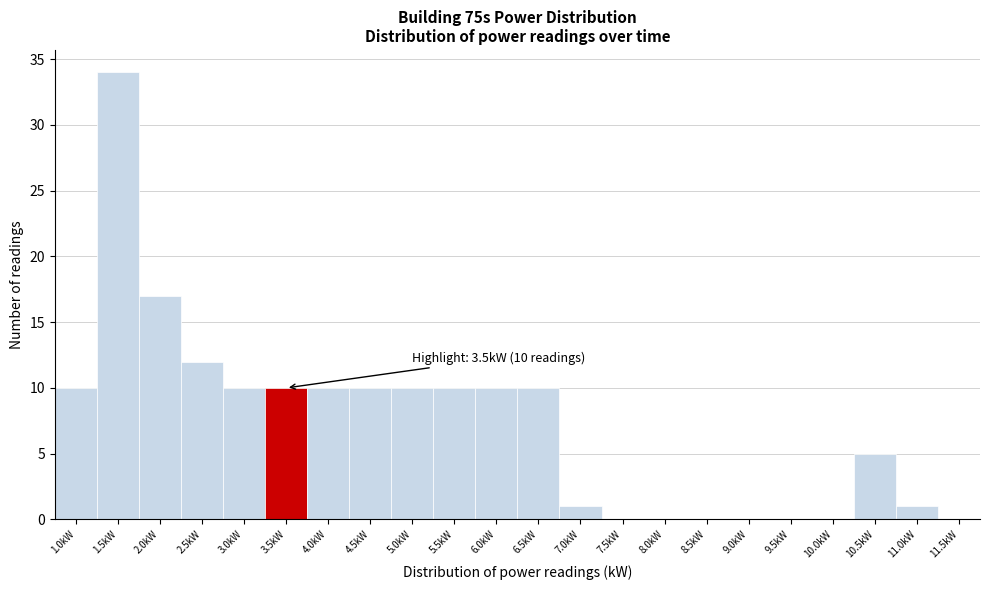

Reading left to right, what are all the values shown in this chart?

1.0kW=10	1.5kW=34	2.0kW=17	2.5kW=12	3.0kW=10	3.5kW=10	4.0kW=10	4.5kW=10	5.0kW=10	5.5kW=10	6.0kW=10	6.5kW=10	7.0kW=1	7.5kW=0	8.0kW=0	8.5kW=0	9.0kW=0	9.5kW=0	10.0kW=0	10.5kW=5	11.0kW=1	11.5kW=0